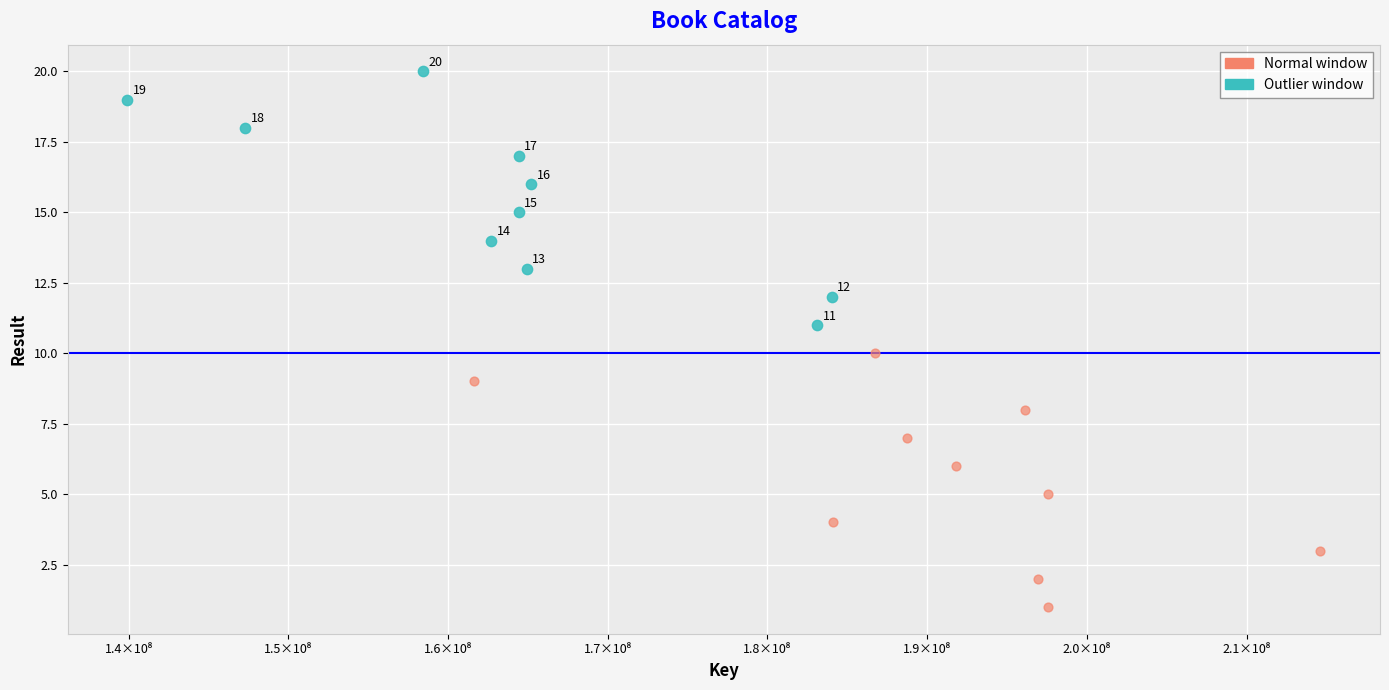

Which series contains the lowest Y value?

Normal window